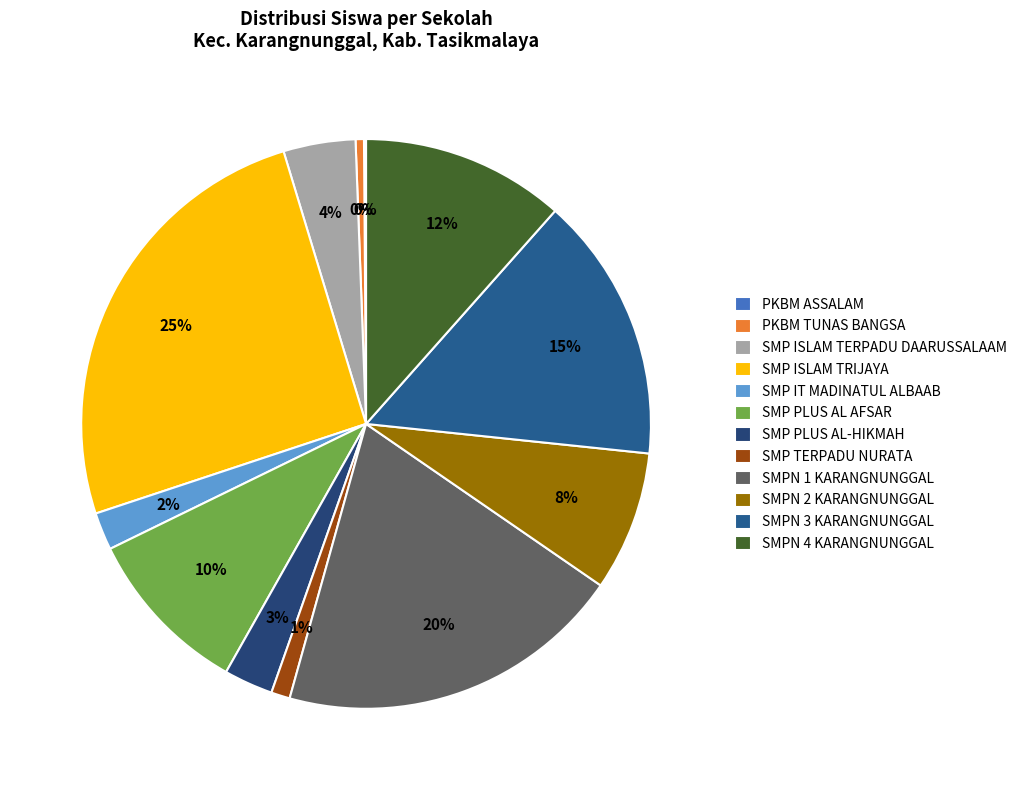

The PKBM ASSALAM slice represents 0% of the pie. True or false?

True